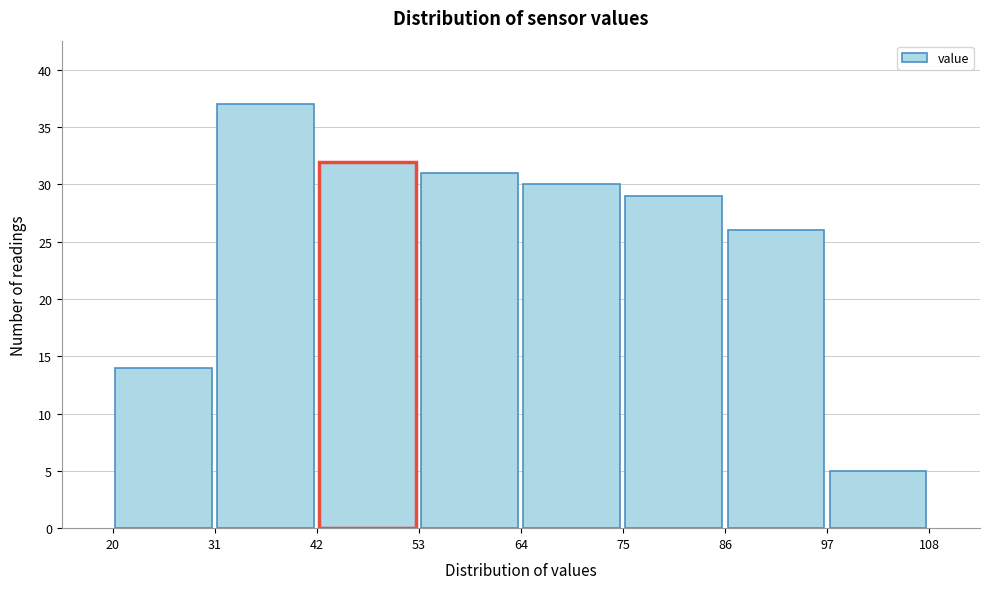

Over which range of the x-axis is the bar tallest?

31 to 42